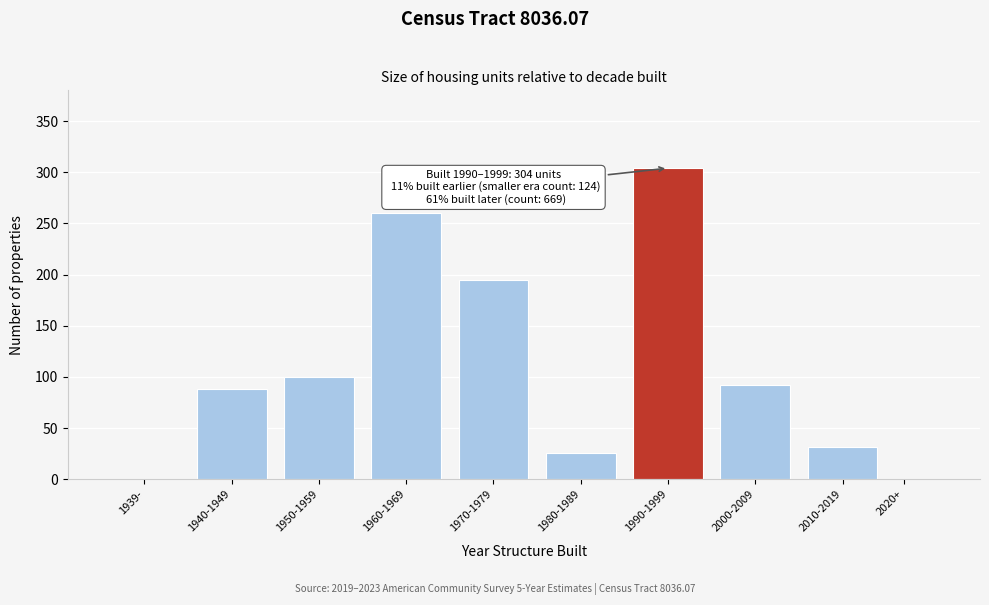

Reading left to right, list all the values displayed in this chart.

1939-=0	1940-1949=88	1950-1959=100	1960-1969=260	1970-1979=195	1980-1989=26	1990-1999=304	2000-2009=92	2010-2019=32	2020+=0